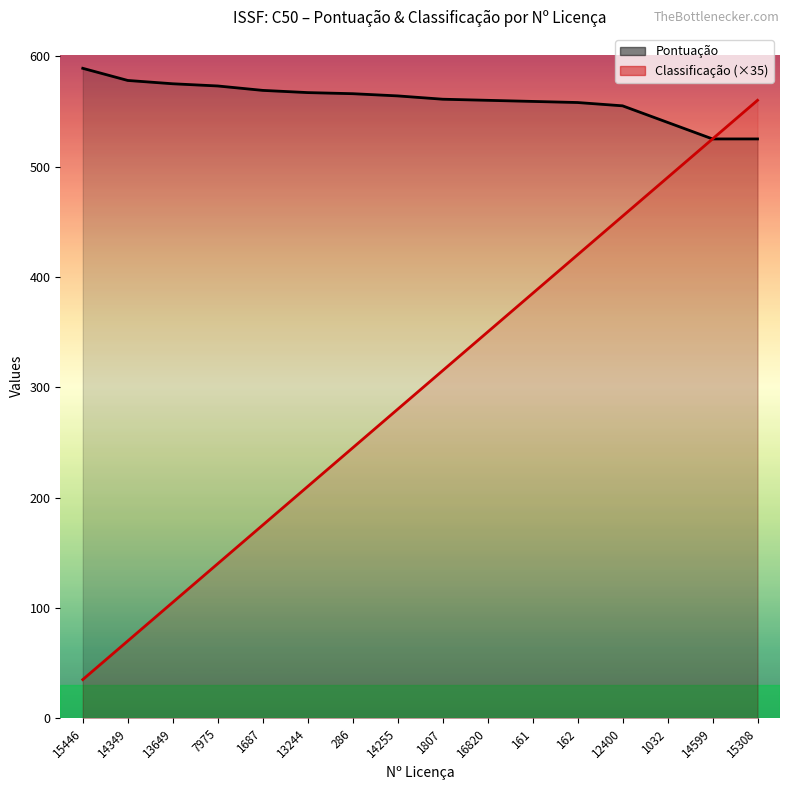

At which label does Pontuação first exceed 564?

15446